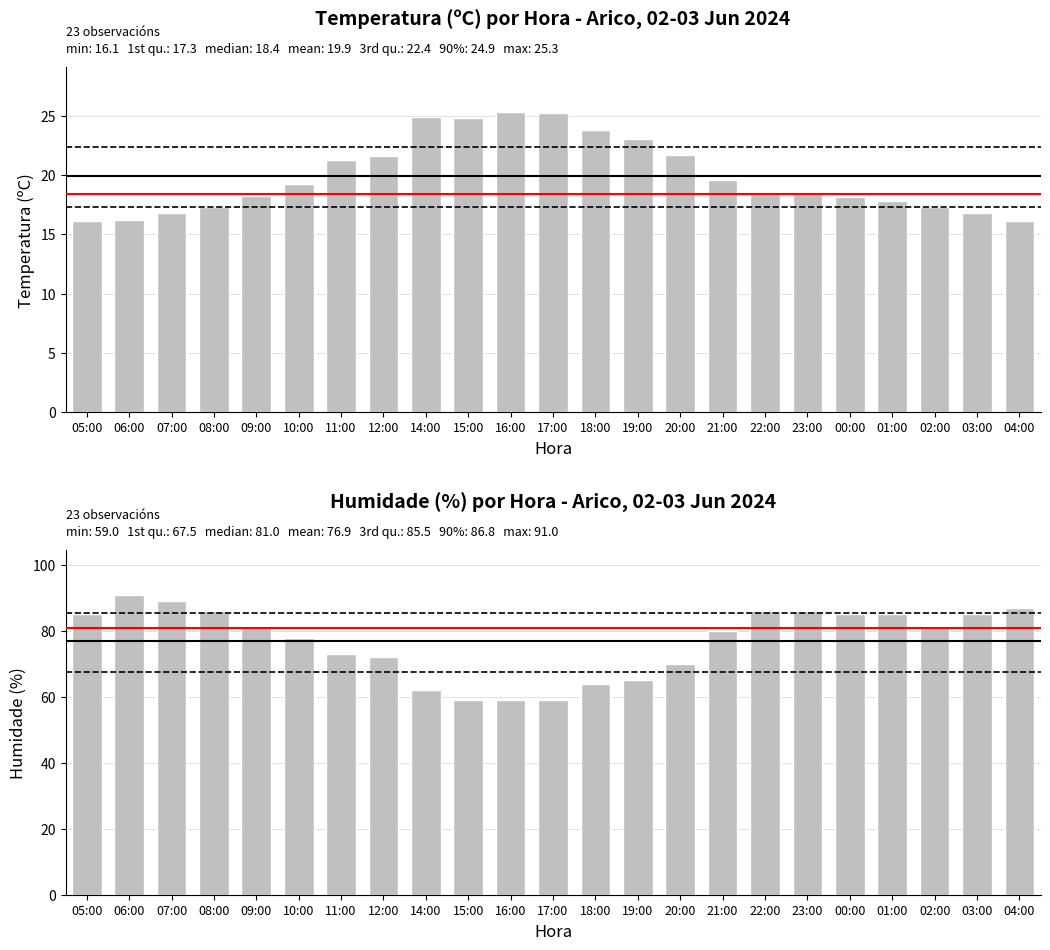

How many data points in Temperatura (ºC) are less than 18?

8